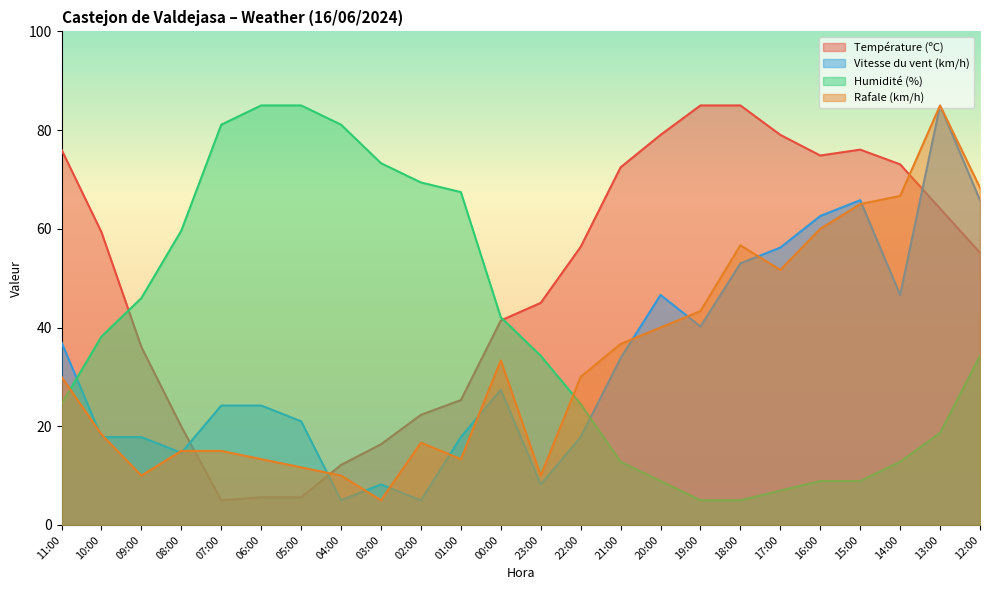

Is it true that Vitesse du vent (km/h) equals 24.2 at 07:00?

True